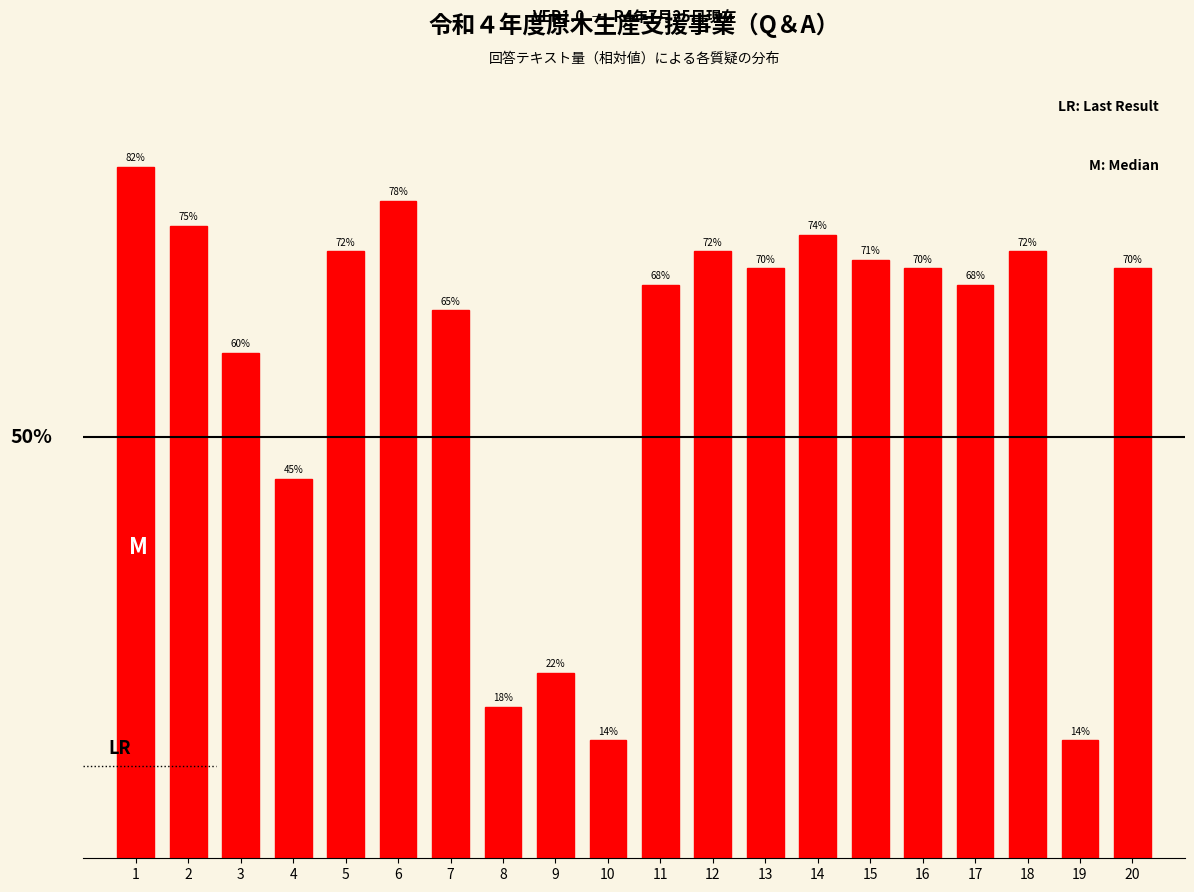

Are the bars horizontal?

No